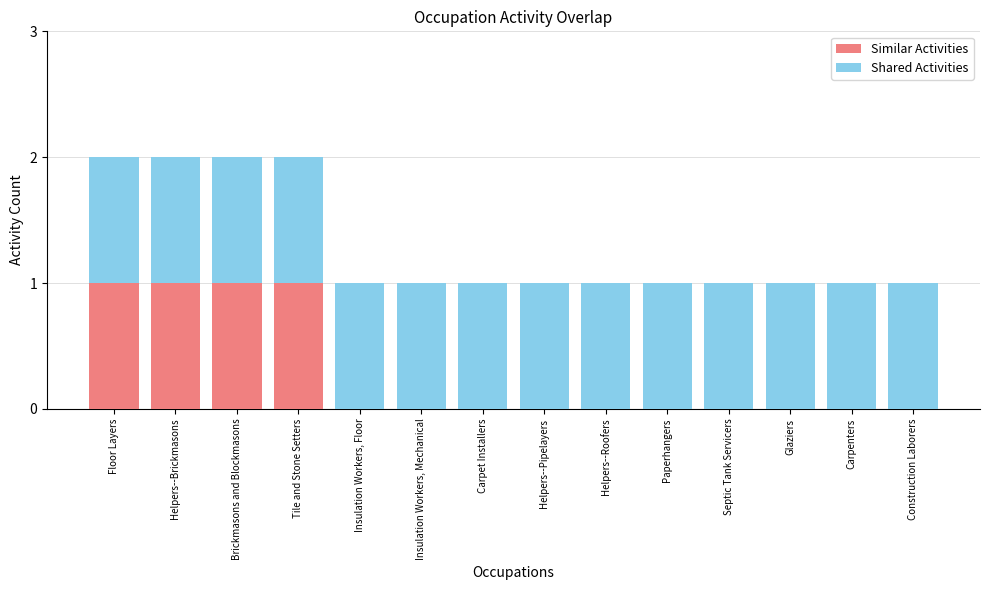

The Similar Activities series shows 1 at Helpers--Brickmasons. True or false?

True